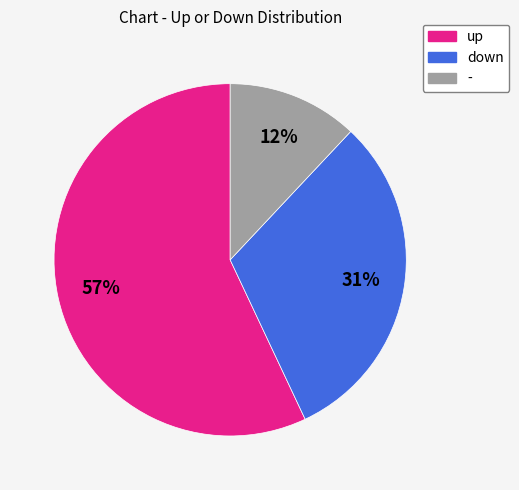

Do - and up together represent more than half of the pie?

Yes